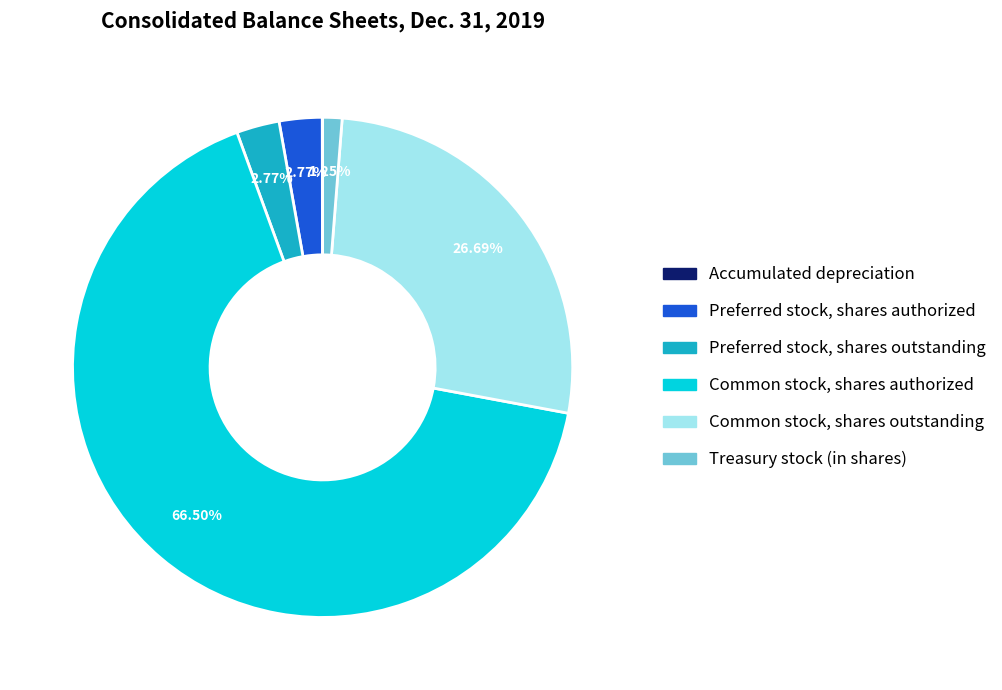

What is the ratio of the value at Preferred stock, shares authorized to the value at Treasury stock (in shares)?

2.2